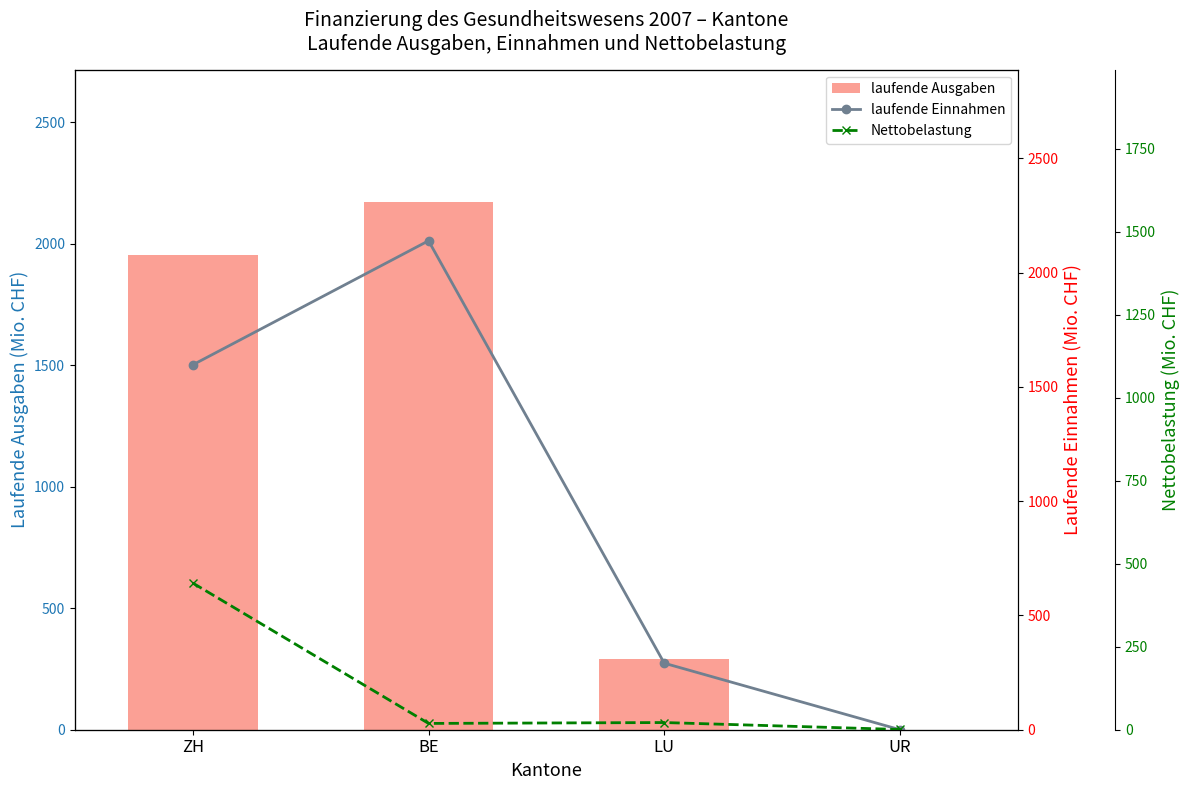

Is it true that laufende Einnahmen equals 0.0 at UR?

False